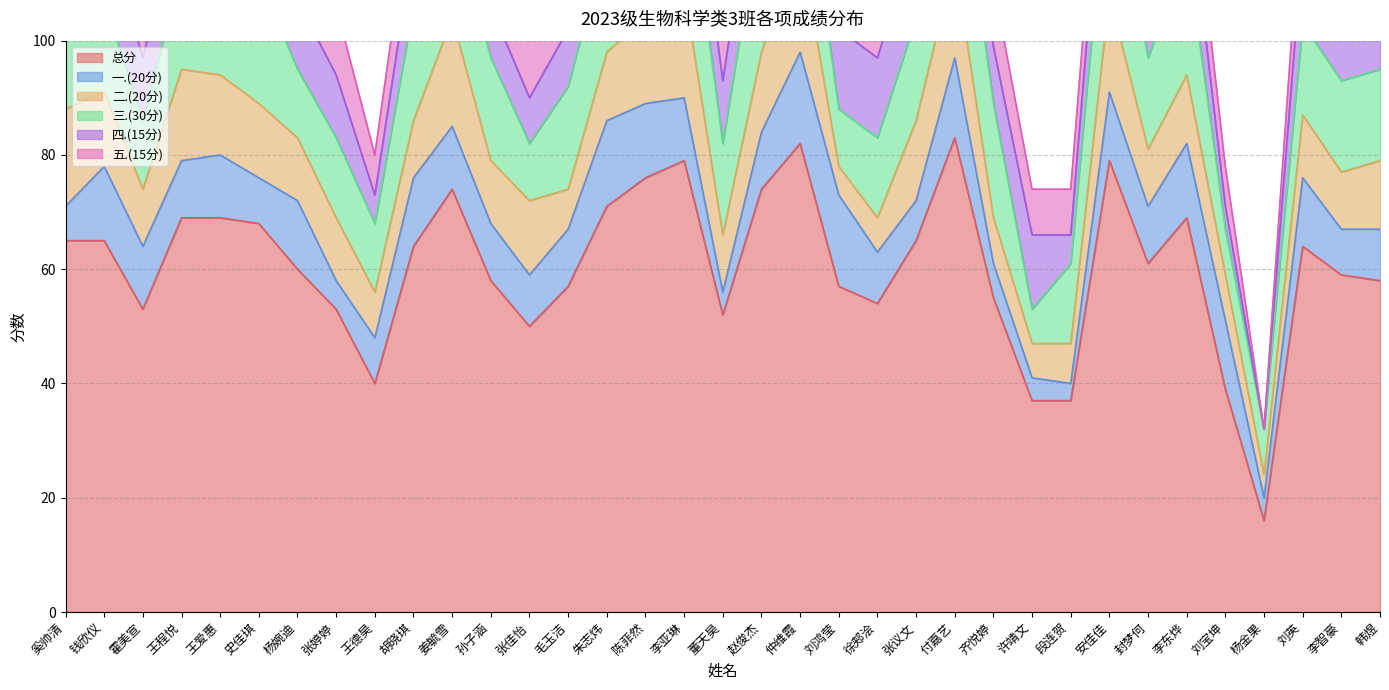

List the series in order of their peak value, highest first.

总分, 三.(30分), 二.(20分), 一.(20分), 四.(15分), 五.(15分)